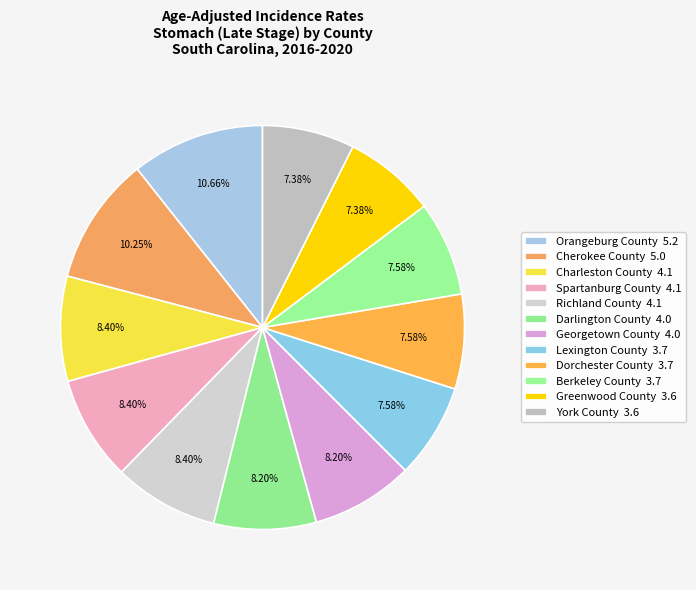

The Greenwood County slice represents 19% of the pie. True or false?

False